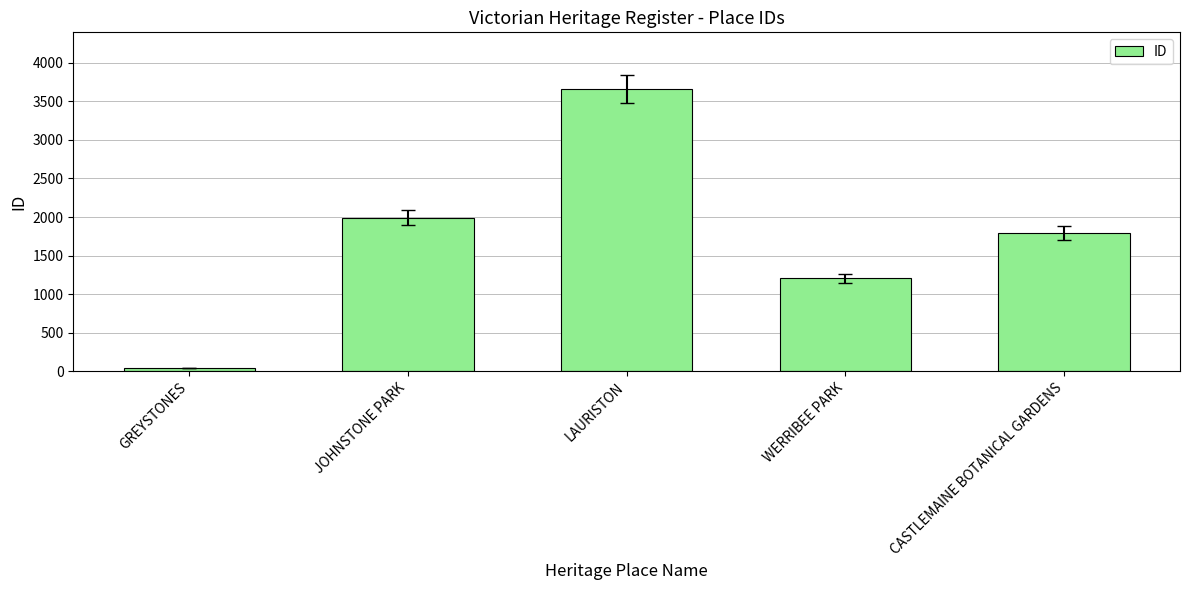

What is the label of the 5th bar from the right?

GREYSTONES